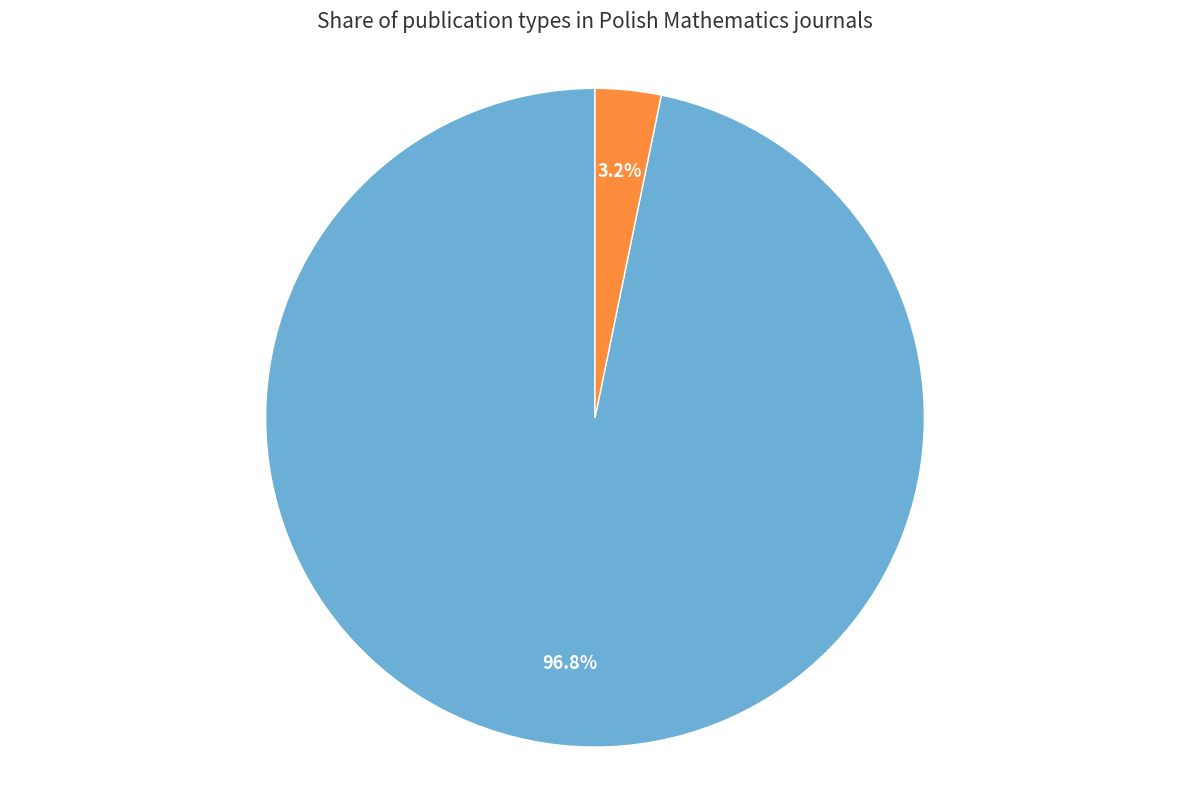

Between journal and conference and proceedings, which is larger?

journal